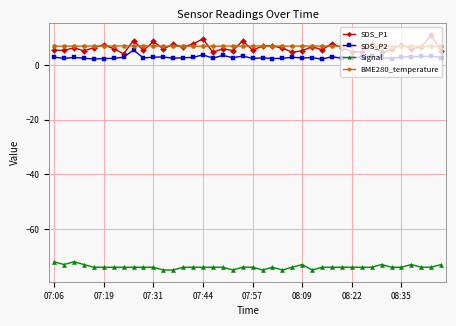

What is the value of the SDS_P2 point at the 31st from the left?

2.7